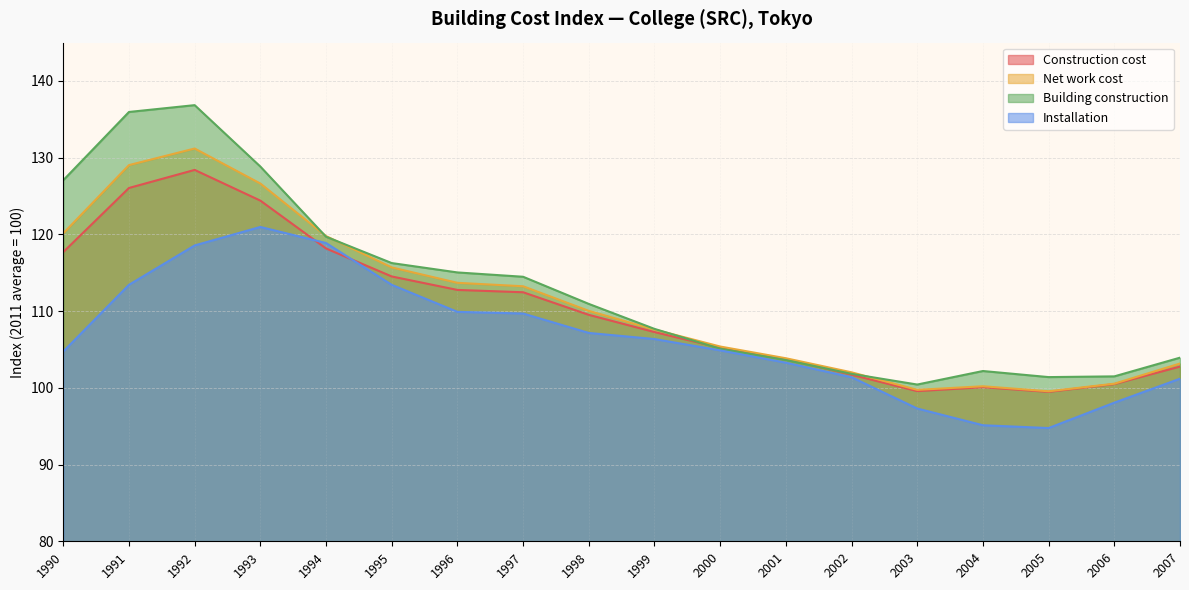

Is the value of Building construction at 2000 greater than the value of Net work cost at 2000?

No